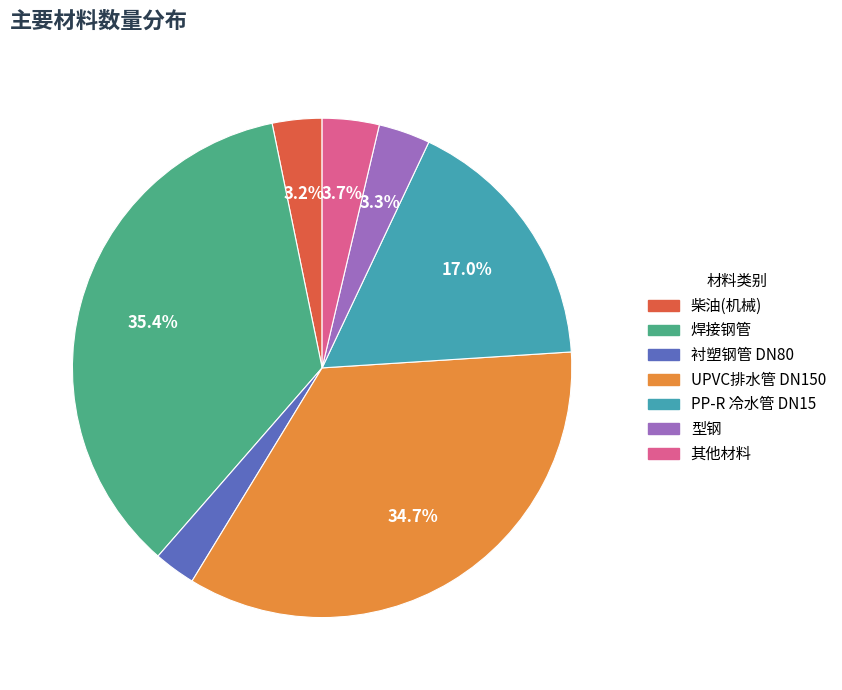

Is there any slice that represents more than half of the pie?

No